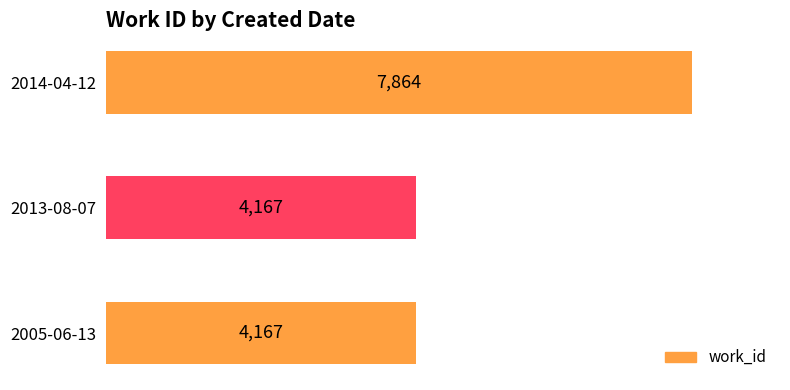

Does the chart contain stacked bars?

No